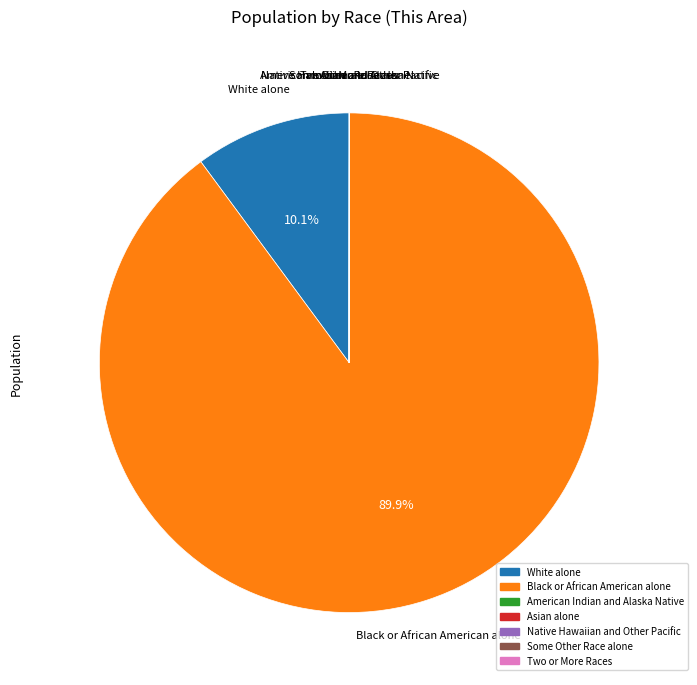

Which slice is the largest?

Black or African American alone